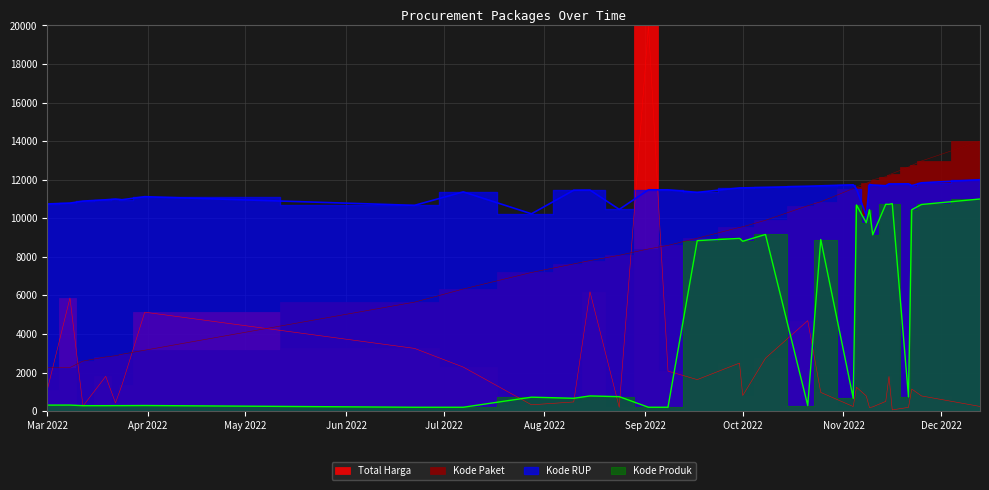

At which label does Total Harga first exceed 1092?

Mar 2022